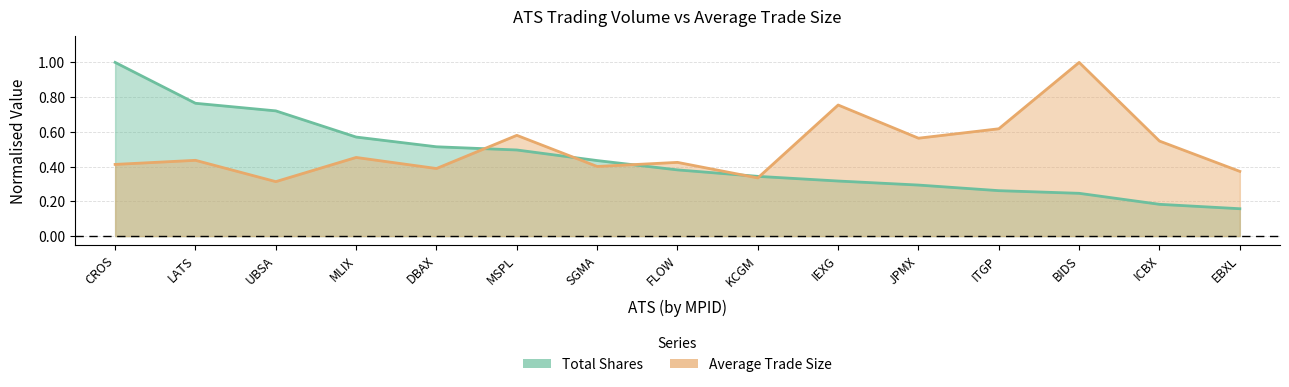

How many Average Trade Size values are between 0 and 1?

15